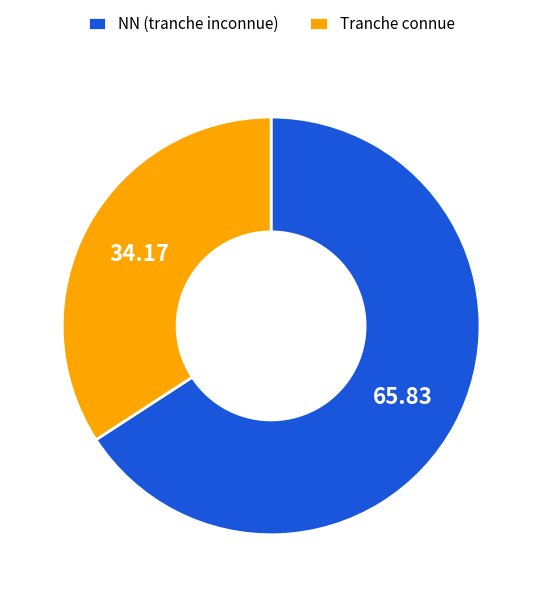

Which category has the biggest portion of the pie?

NN (tranche inconnue)